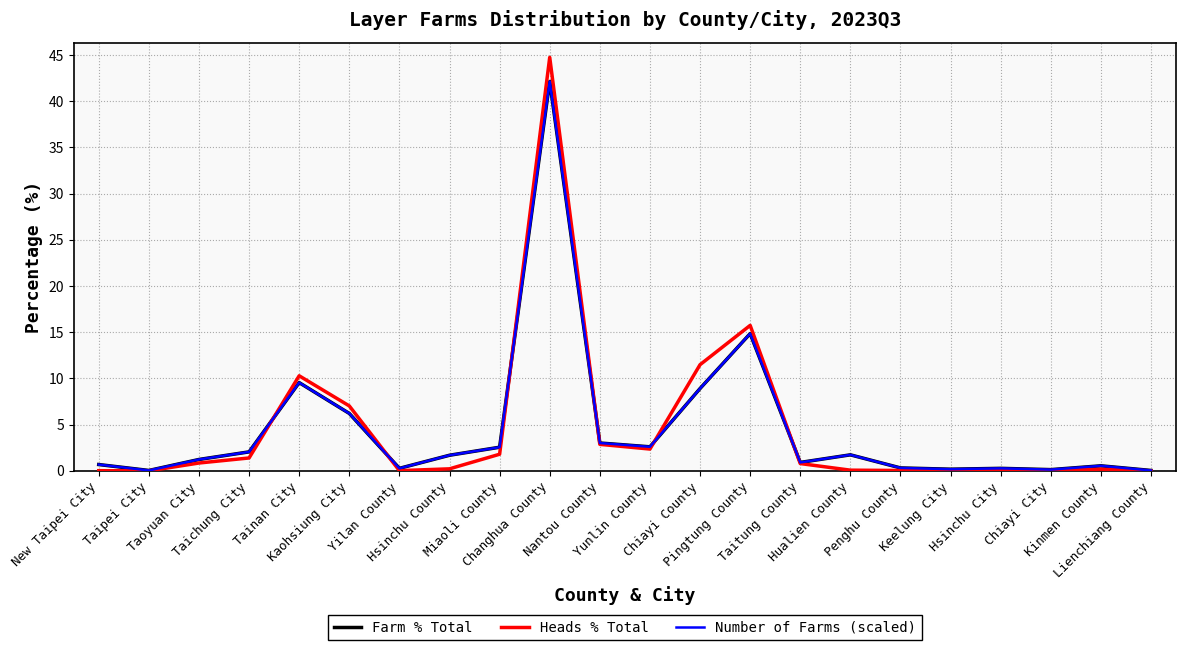

Which has a higher value, Chiayi City or Taipei City?

Chiayi City